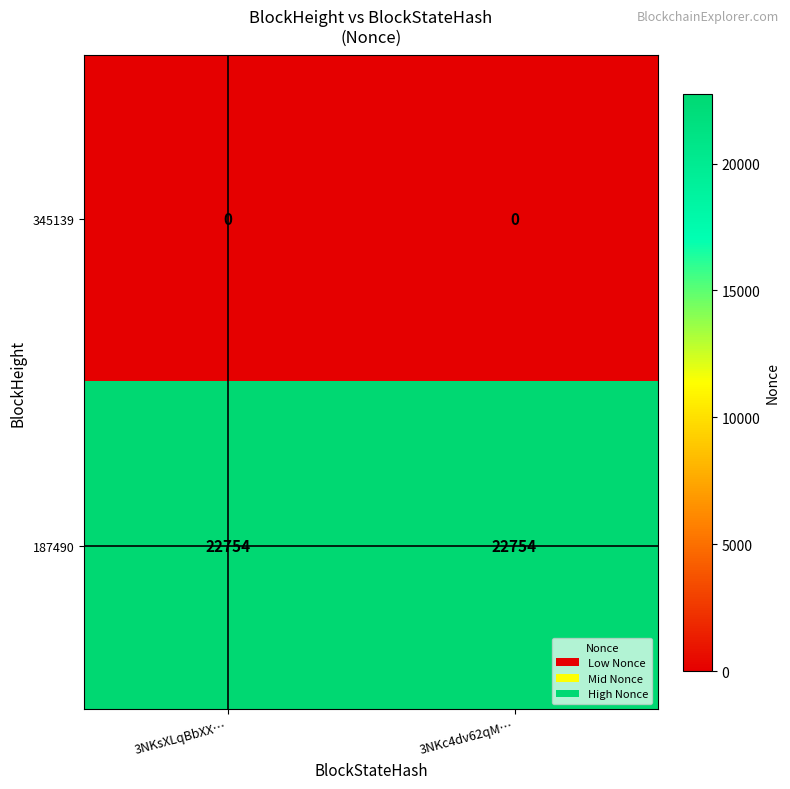

What is the spread (max minus min) of values at 3NKsXLqBbXX…?

22754